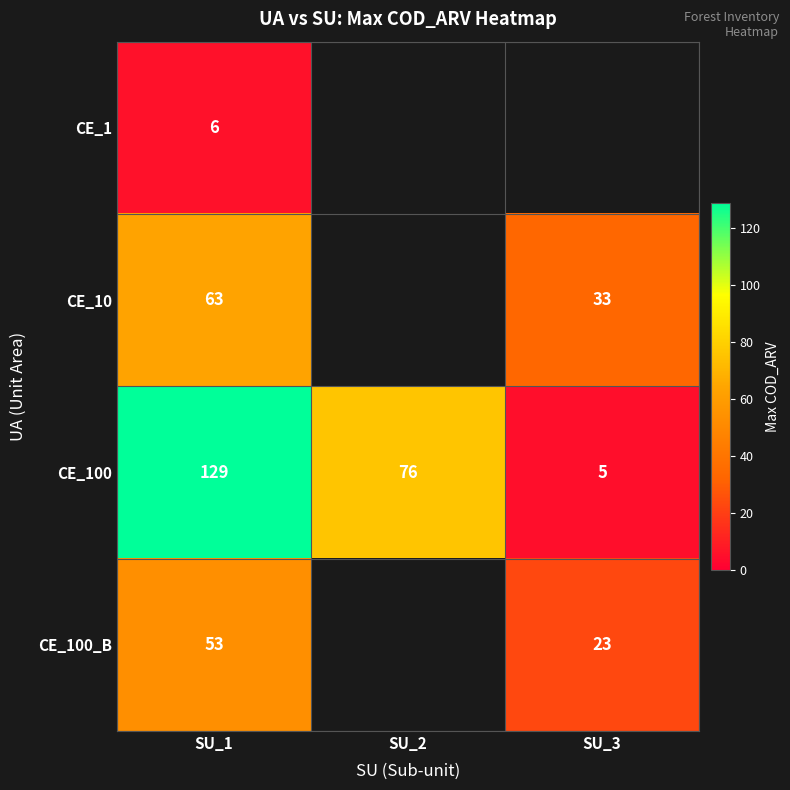

What is the difference between the maximum and minimum values in the CE_100 series?

124